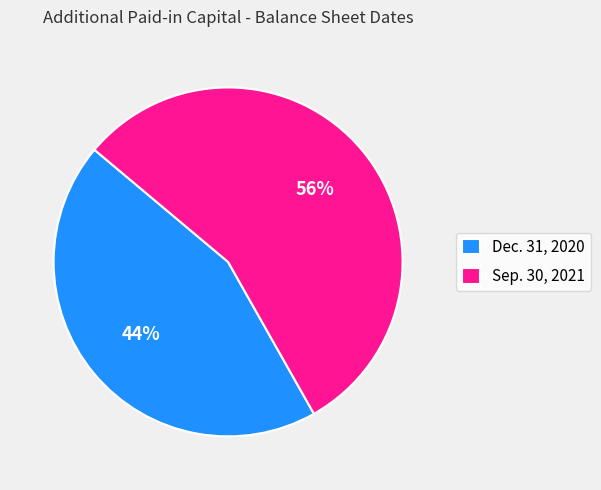

What is the largest slice in the pie chart?

Sep. 30, 2021